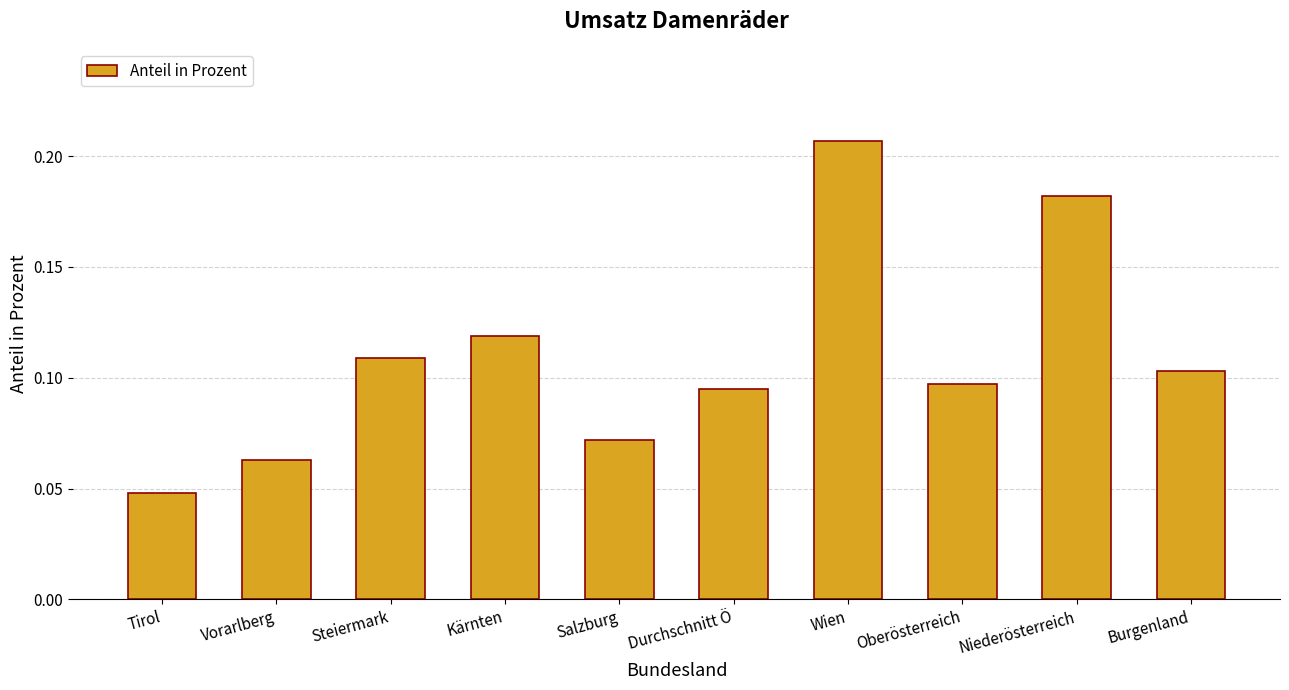

What position from the left is Oberösterreich?

8